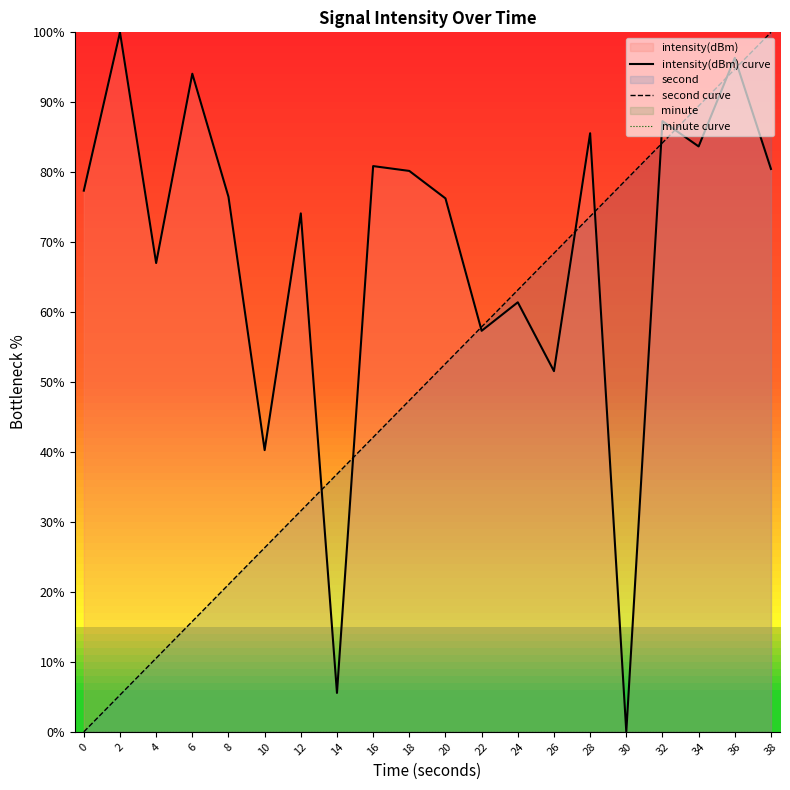

Rank the series at 32 from highest to lowest value.

intensity(dBm) curve, second curve, minute curve